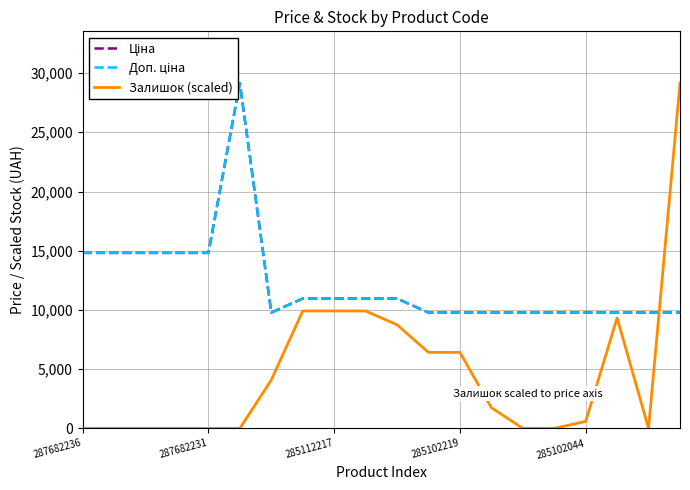

Does the chart have visible grid lines?

Yes